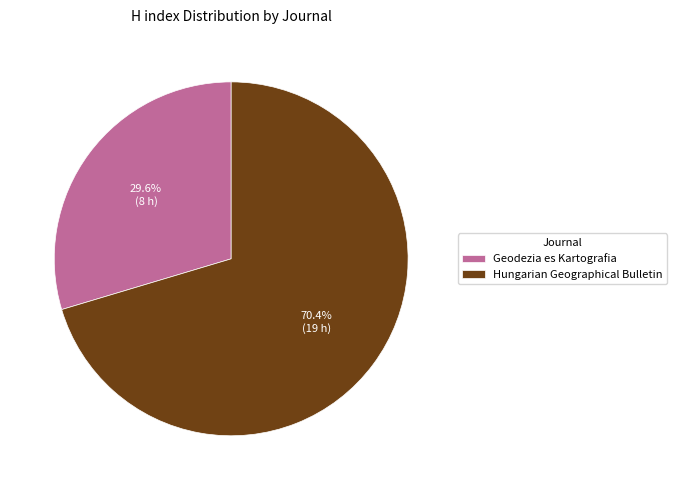

Between Hungarian Geographical Bulletin and Geodezia es Kartografia, which is larger?

Hungarian Geographical Bulletin